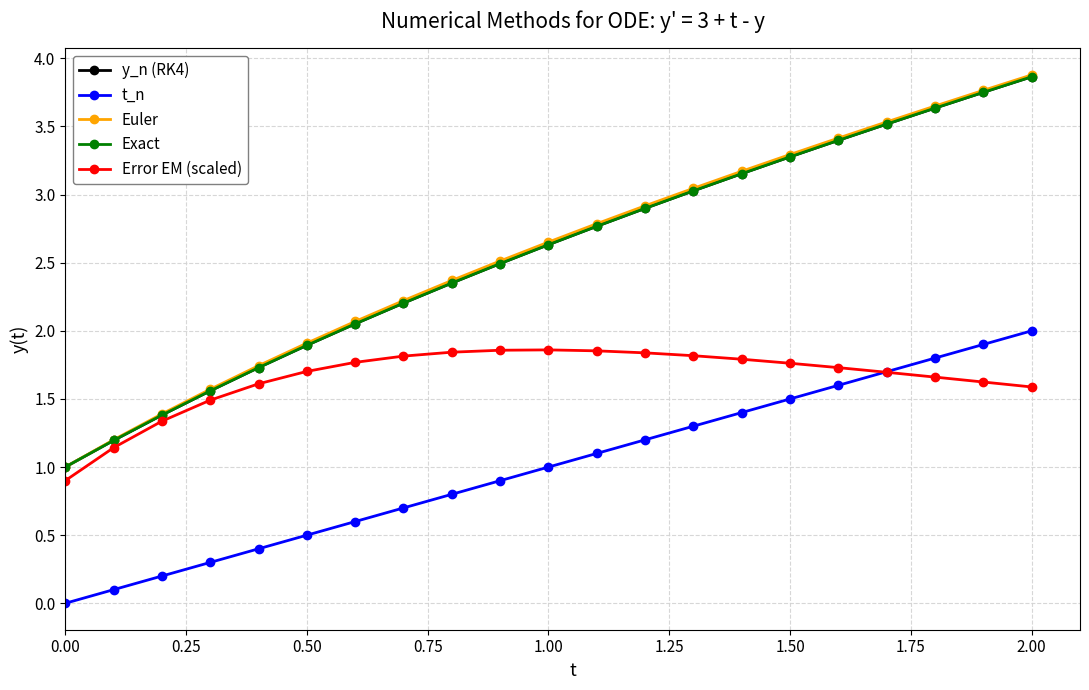

True or false: Exact and t_n intersect in this chart.

False